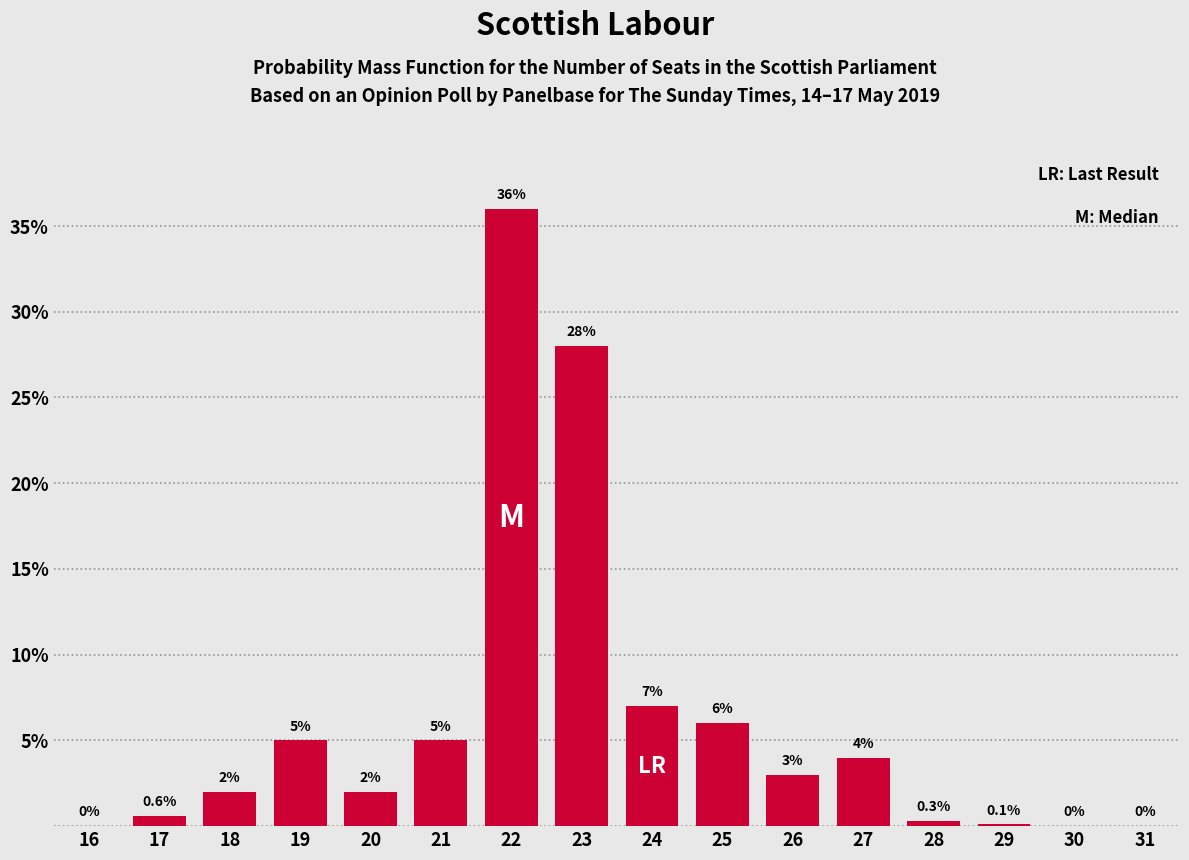

Reading right to left, list all the values displayed in this chart.

31=0.0	30=0.0	29=0.1	28=0.3	27=4.0	26=3.0	25=6.0	24=7.0	23=28.0	22=36.0	21=5.0	20=2.0	19=5.0	18=2.0	17=0.6	16=0.0